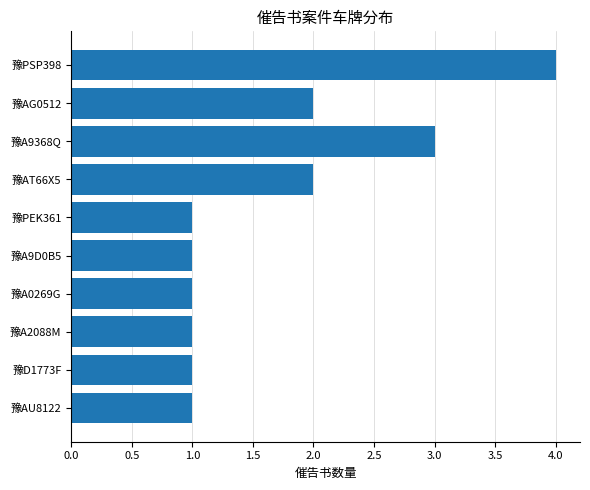

What is the label of the 10th bar from the bottom?

豫PSP398